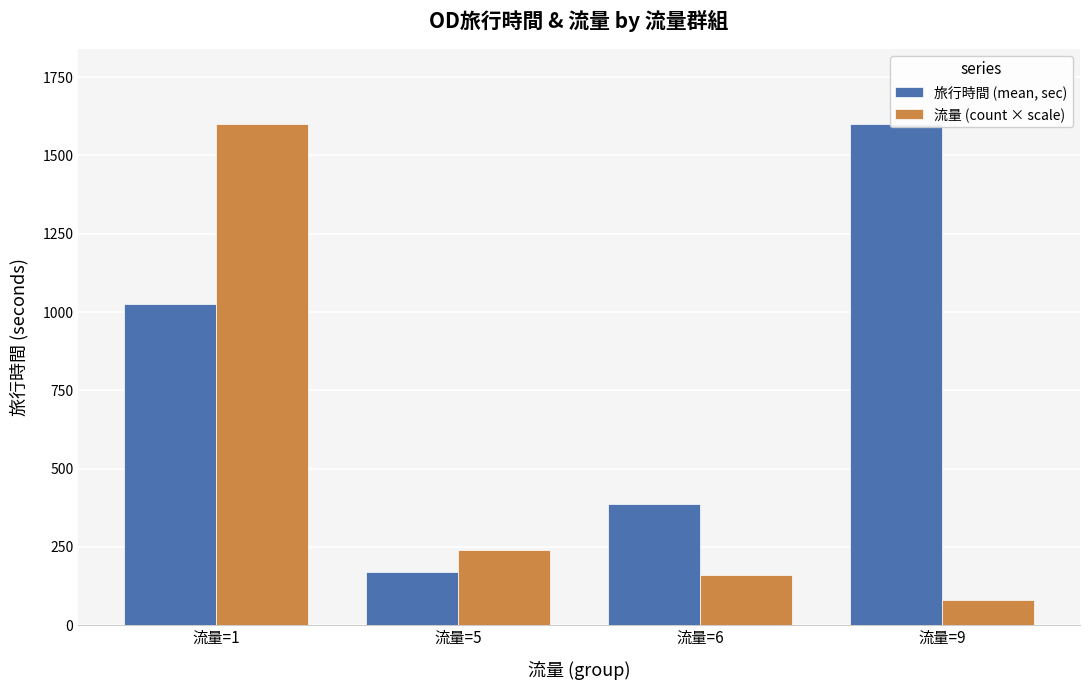

At which label does 旅行時間 (mean, sec) first exceed 1026?

流量=9